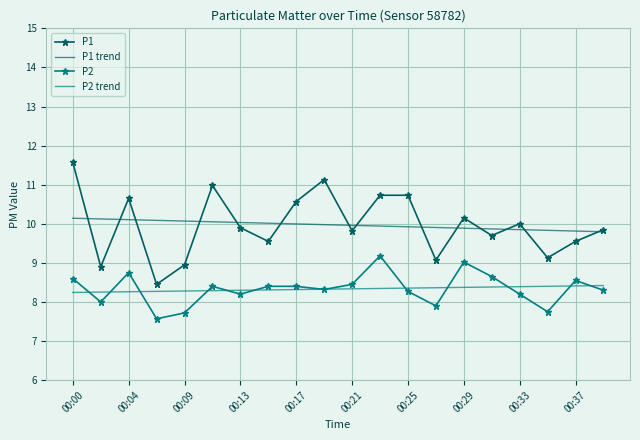

Which series has the largest range (max minus min)?

P1